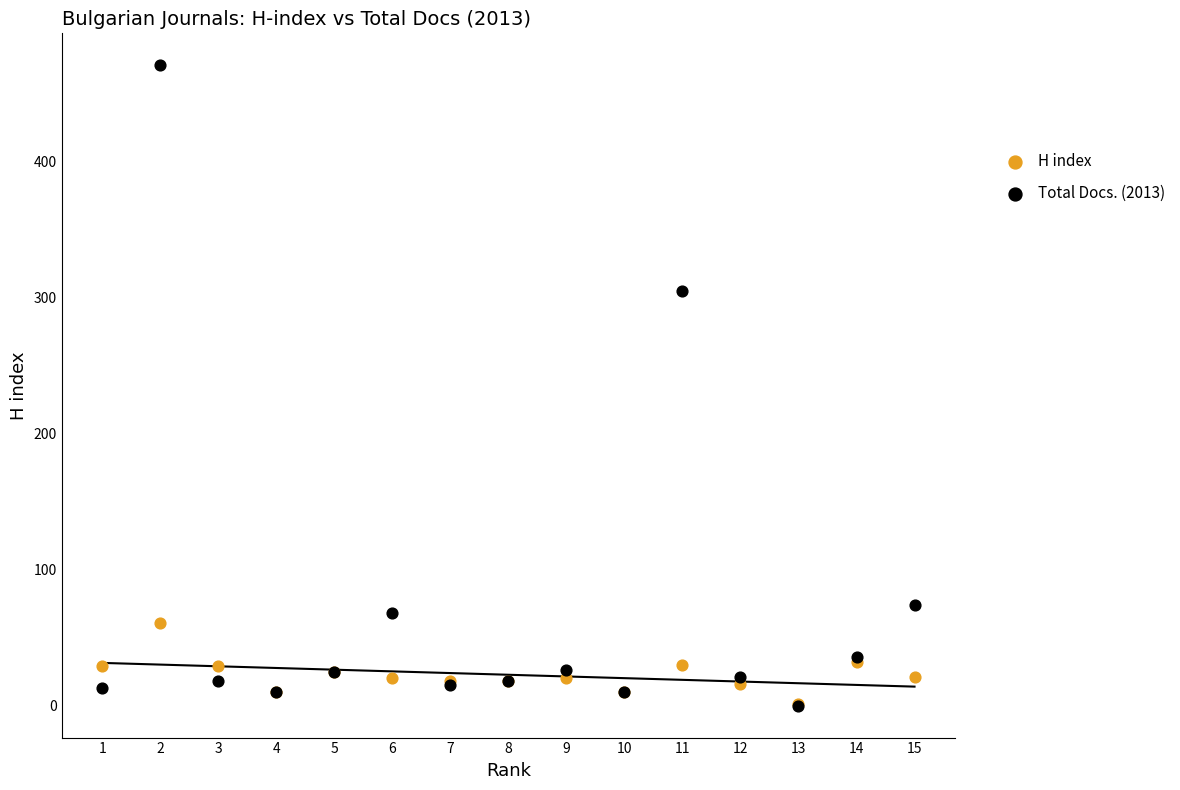

What are all the series names shown in the legend?

H index, Total Docs. (2013)